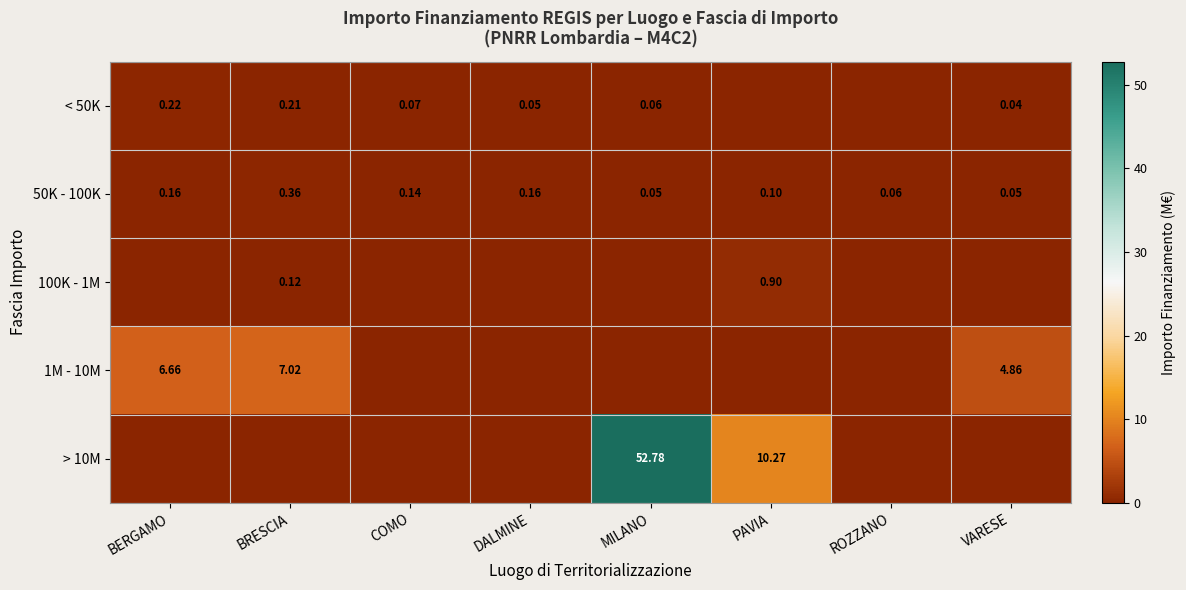

At which category is the sum across all series the highest?

MILANO